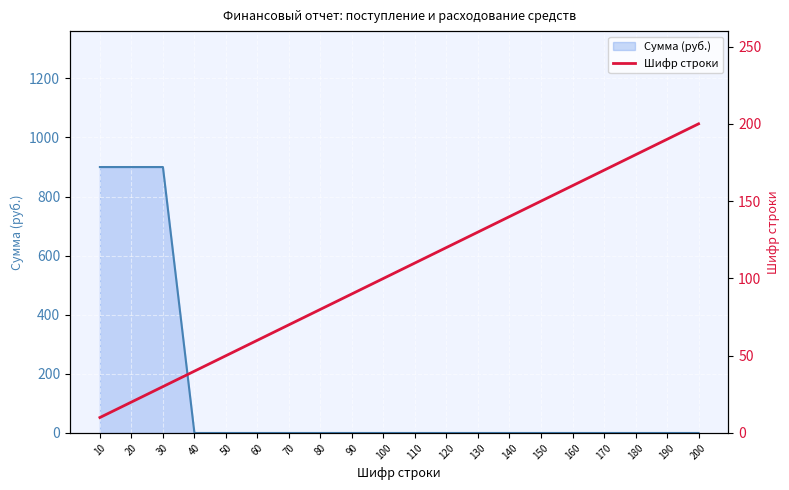

Reading left to right, list all the values displayed in this chart.

10	20	30	40	50	60	70	80	90	100	110	120	130	140	150	160	170	180	190	200